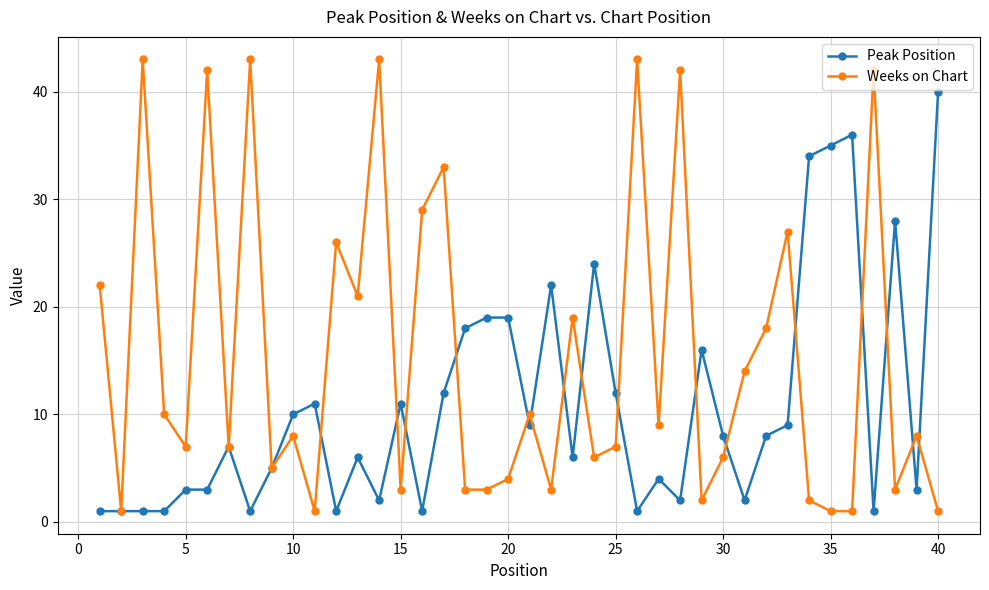

What is the greatest value displayed?

43